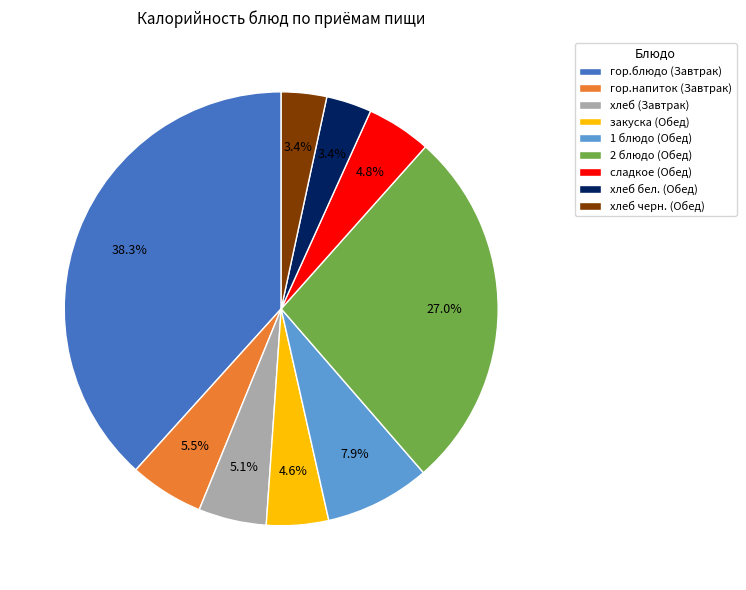

Is there a majority slice in this chart?

No